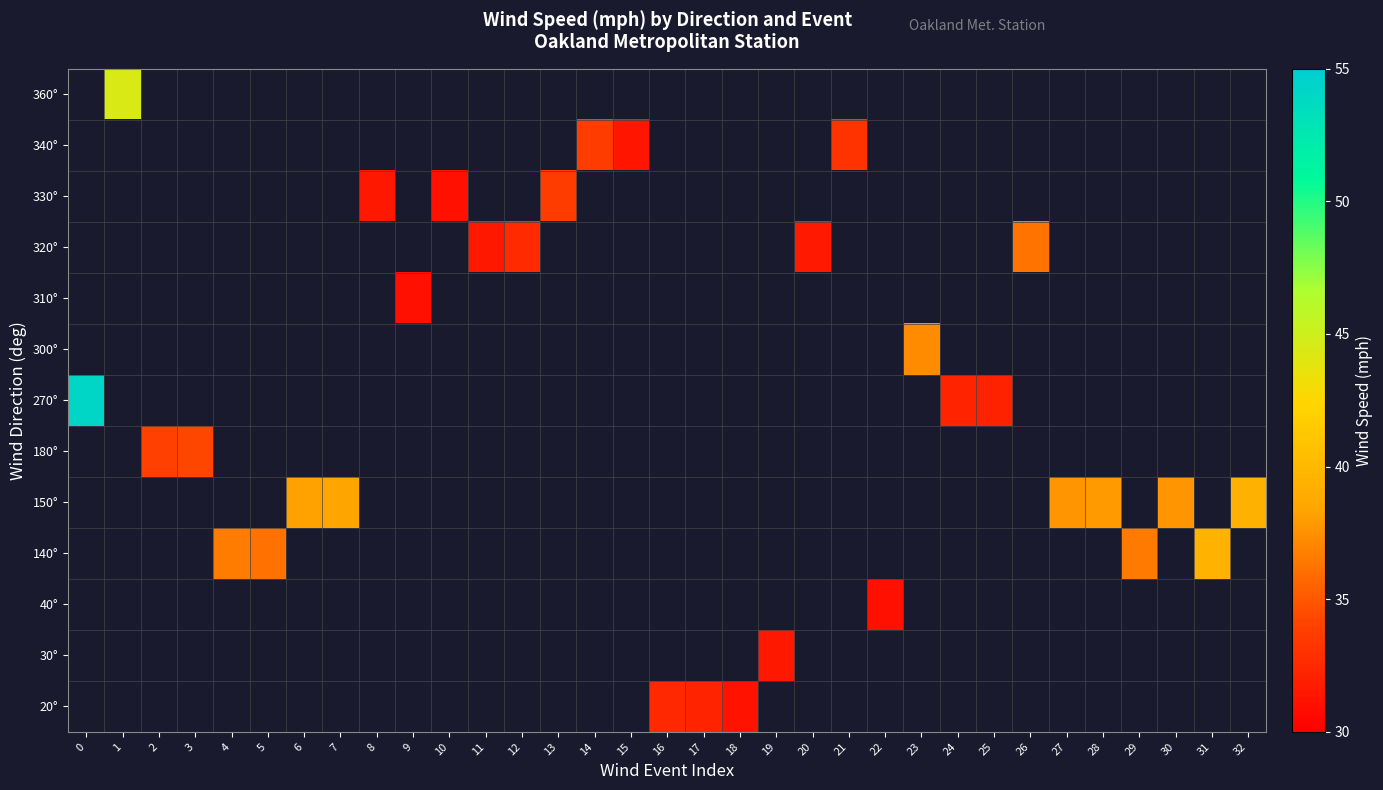

Count the number of categories in the chart.

33